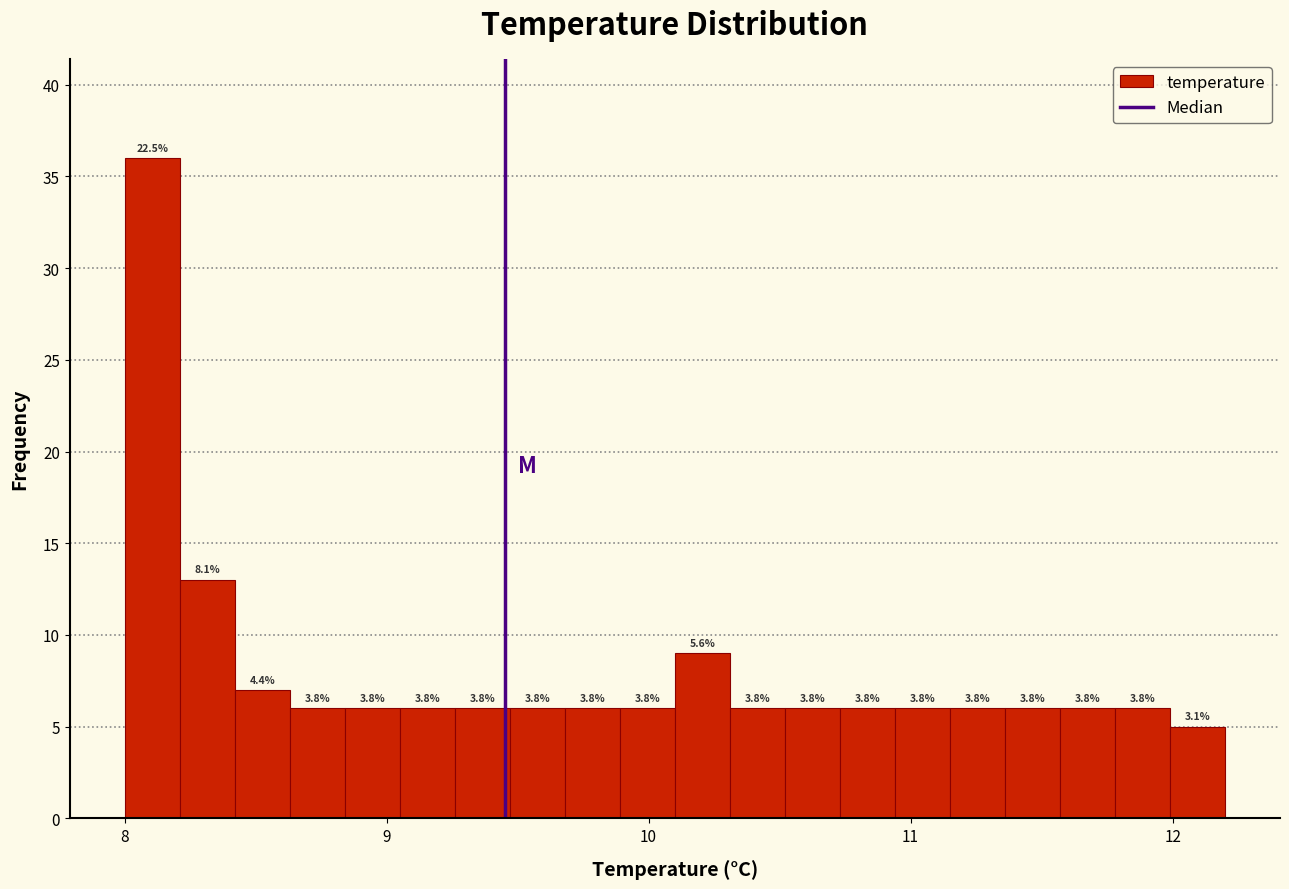

Read against the x-axis, roughly where is the centre of the tallest bar?

8.1